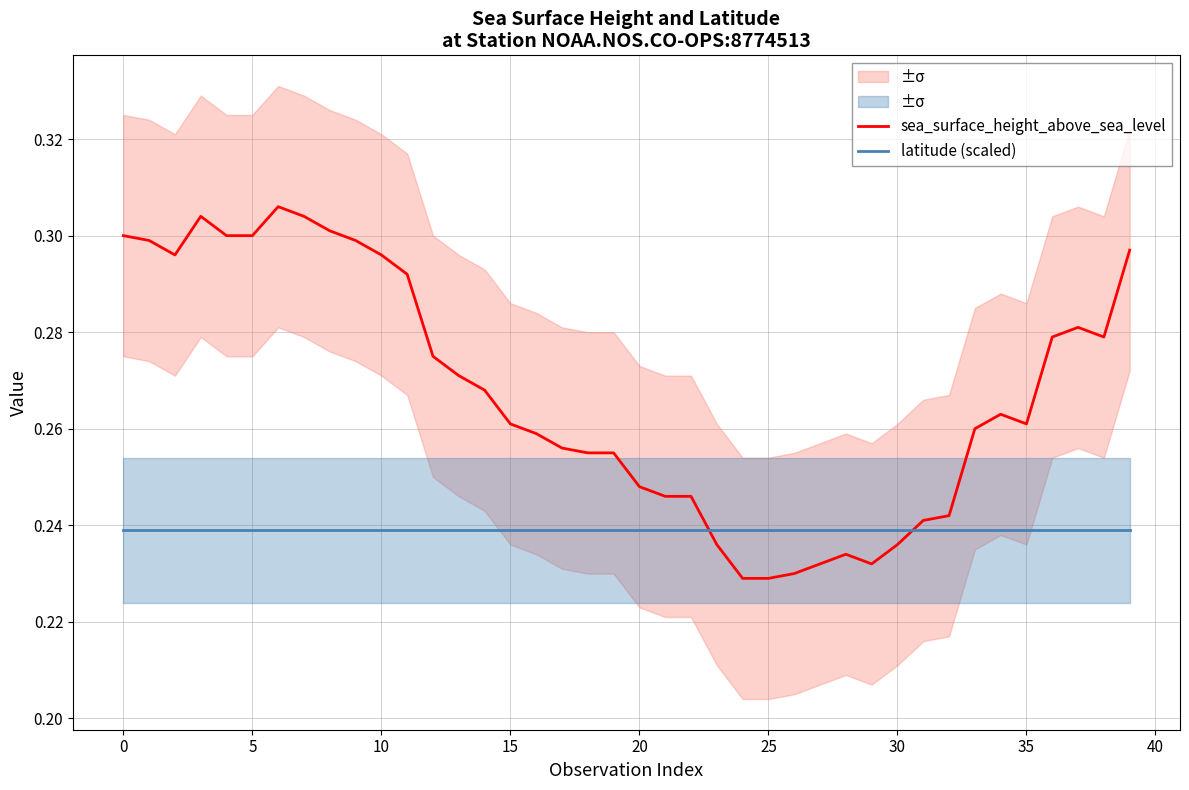

Is it true that sea_surface_height_above_sea_level equals 0.2 at 25?

True